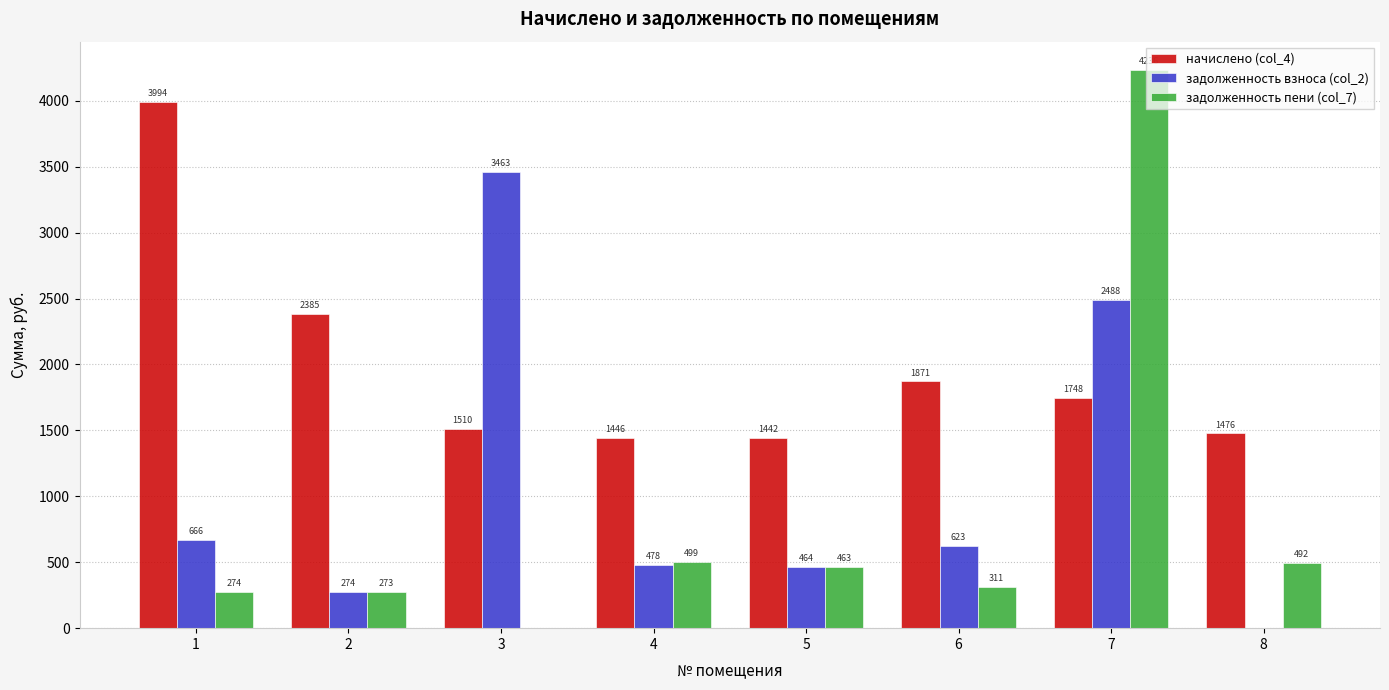

What is the maximum value shown in the chart?

4236.5